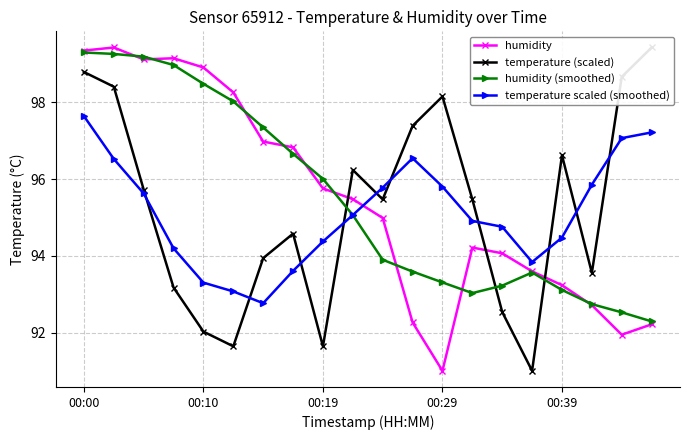

What is the value of the temperature scaled (smoothed) point at the 9th from the left?

94.4